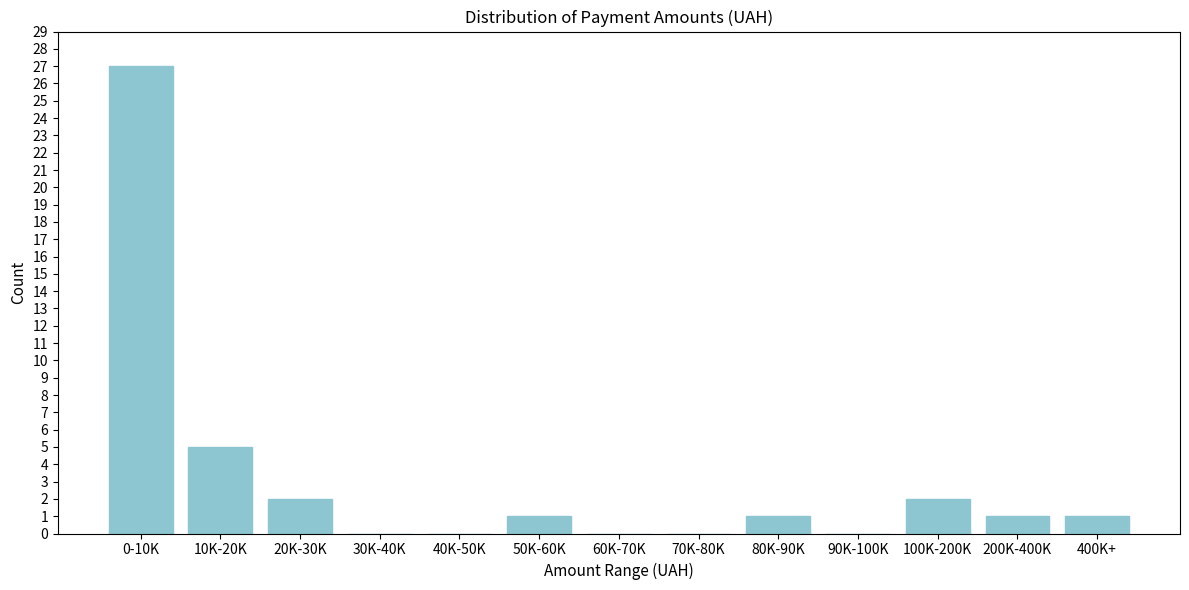

Reading left to right, list all the values displayed in this chart.

0-10K=27	10K-20K=5	20K-30K=2	30K-40K=0	40K-50K=0	50K-60K=1	60K-70K=0	70K-80K=0	80K-90K=1	90K-100K=0	100K-200K=2	200K-400K=1	400K+=1